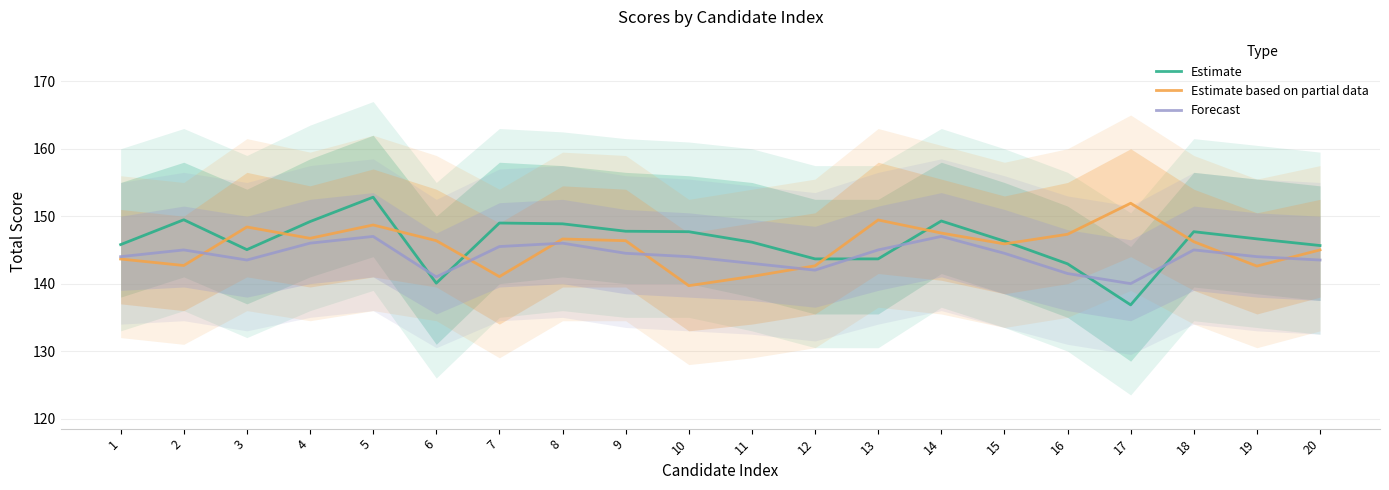

What is the difference between the maximum and minimum values in the Estimate series?

16.0